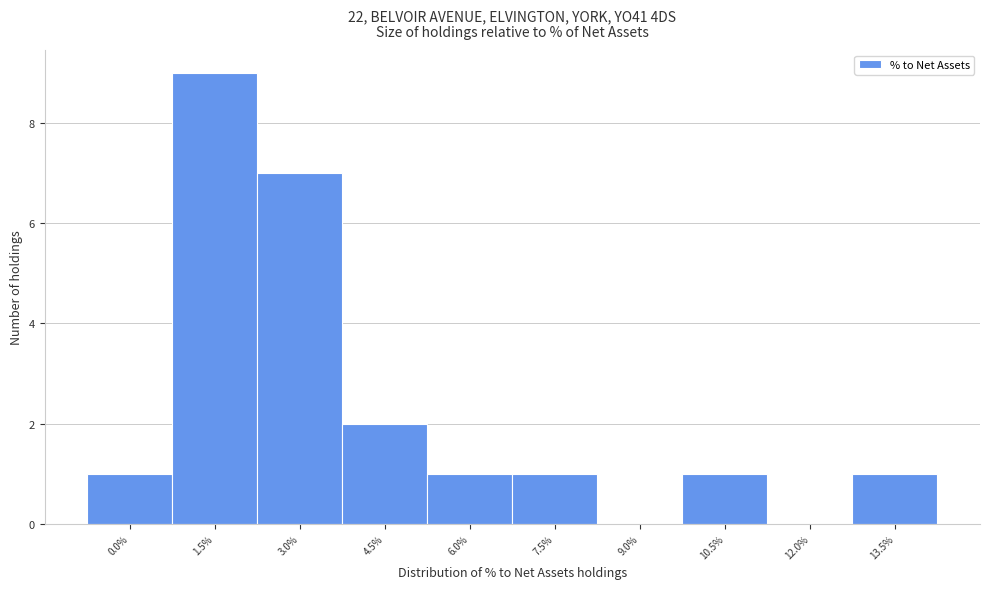

Reading right to left, extract all data points from this chart.

13.5%=1	12.0%=0	10.5%=1	9.0%=0	7.5%=1	6.0%=1	4.5%=2	3.0%=7	1.5%=9	0.0%=1